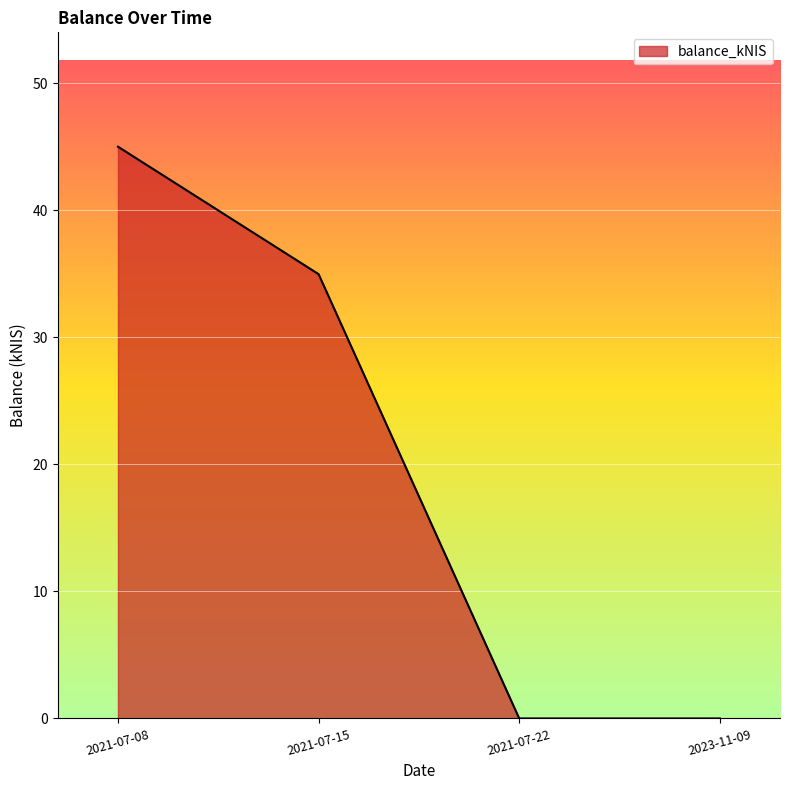

What is the sum of all values?

80.0